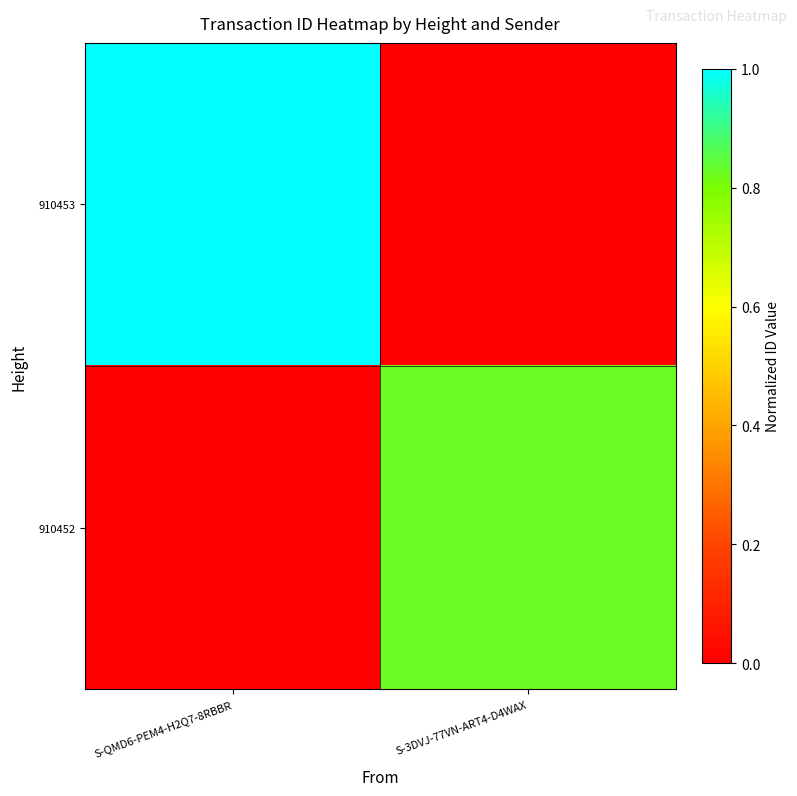

Which series has the widest spread of values?

910453